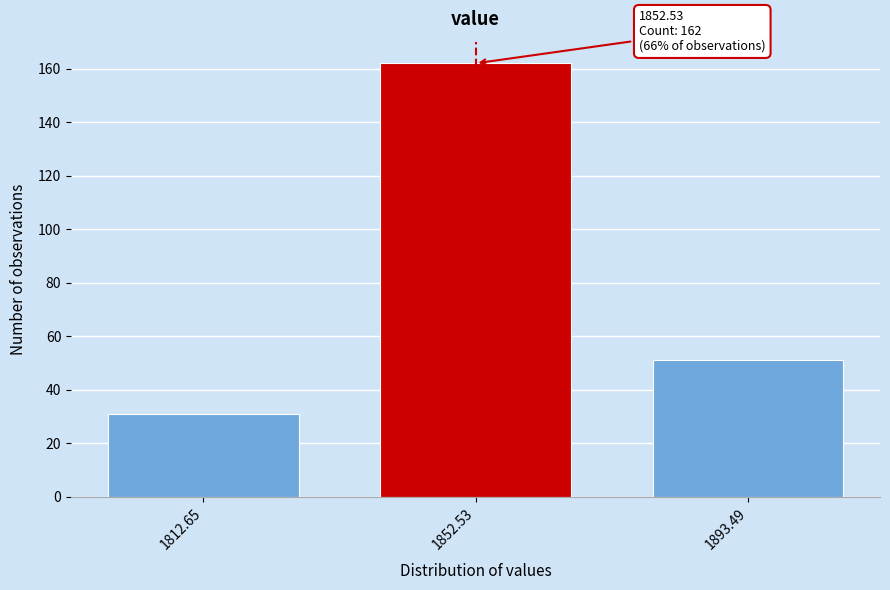

Reading left to right, list all the values displayed in this chart.

1812.65=31	1852.53=162	1893.49=51